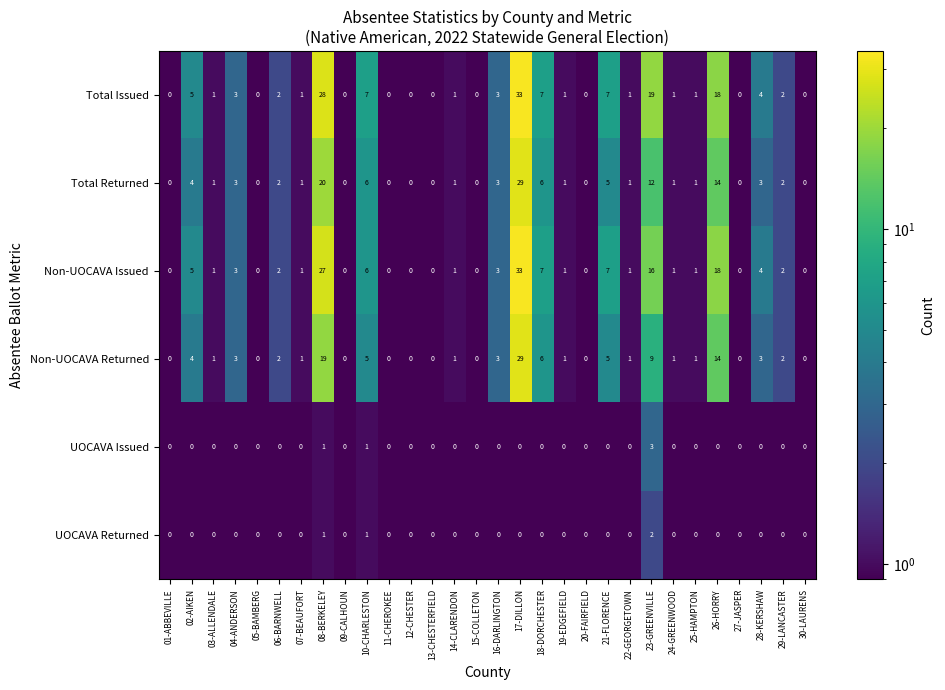

What is the total value across all series at 14-CLARENDON?

4